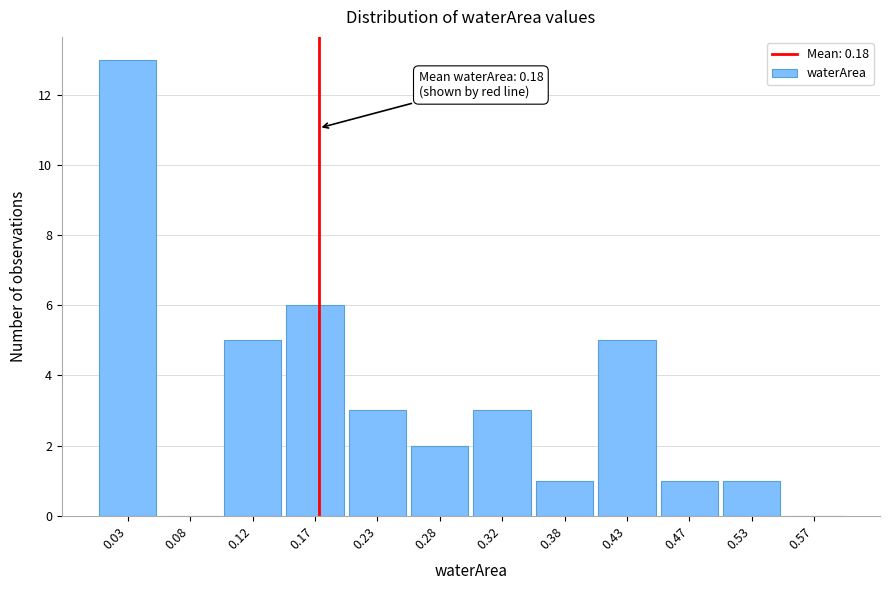

Which range on the x-axis has the tallest bar?

0.00 to 0.05